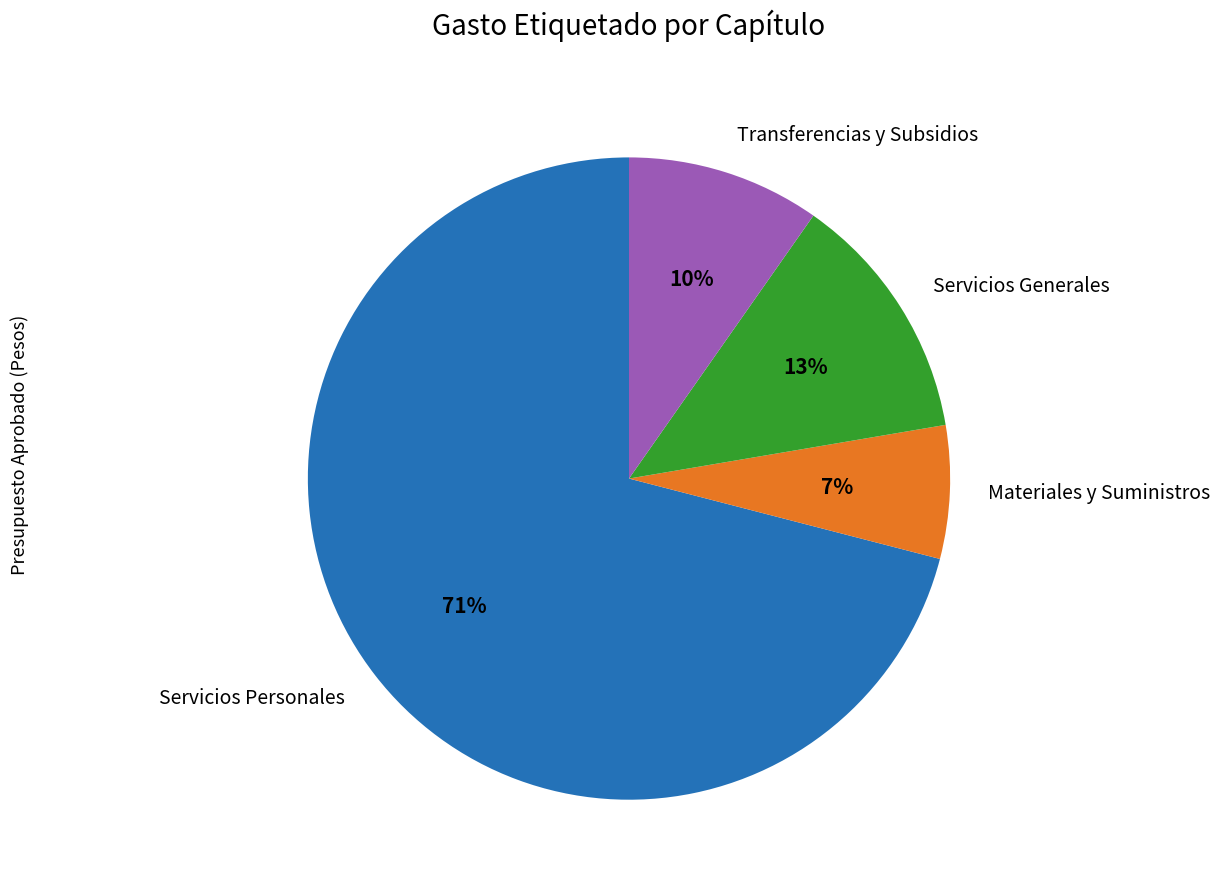

What is the majority slice?

Servicios Personales